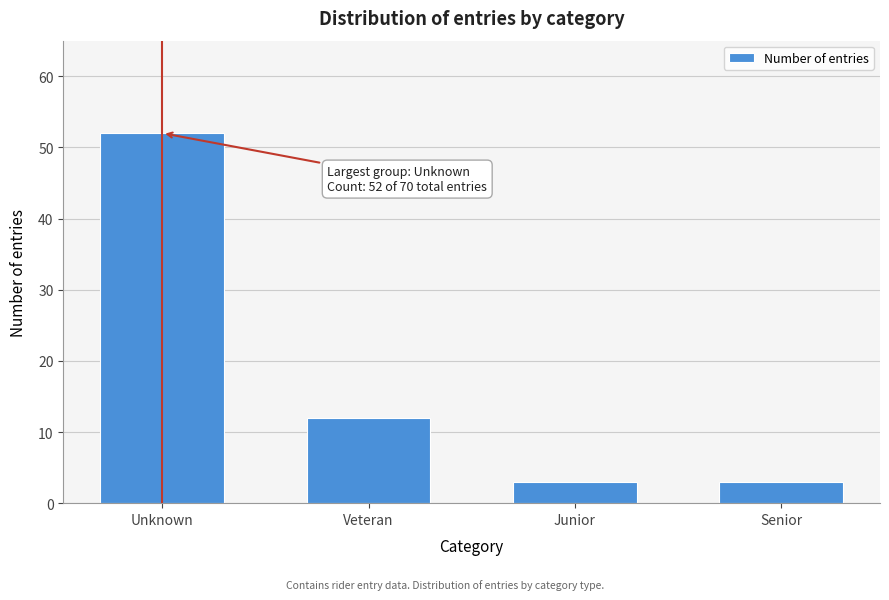

Reading left to right, transcribe all the data shown in this chart.

52	12	3	3